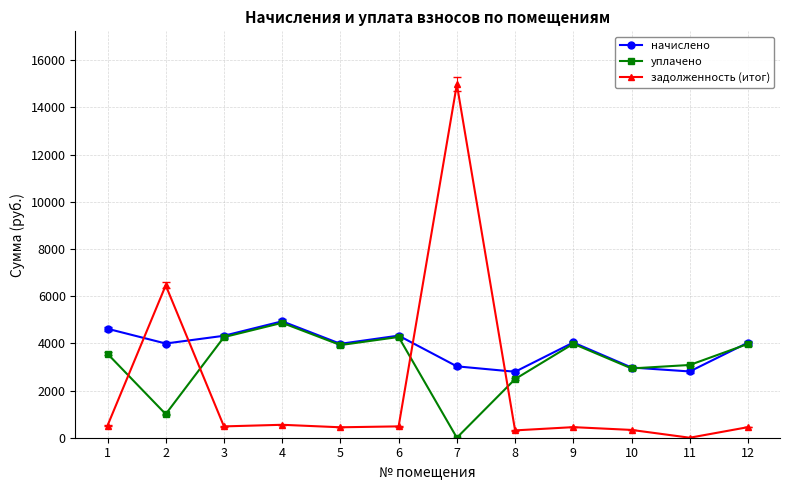

At which category is the sum across all series the highest?

7